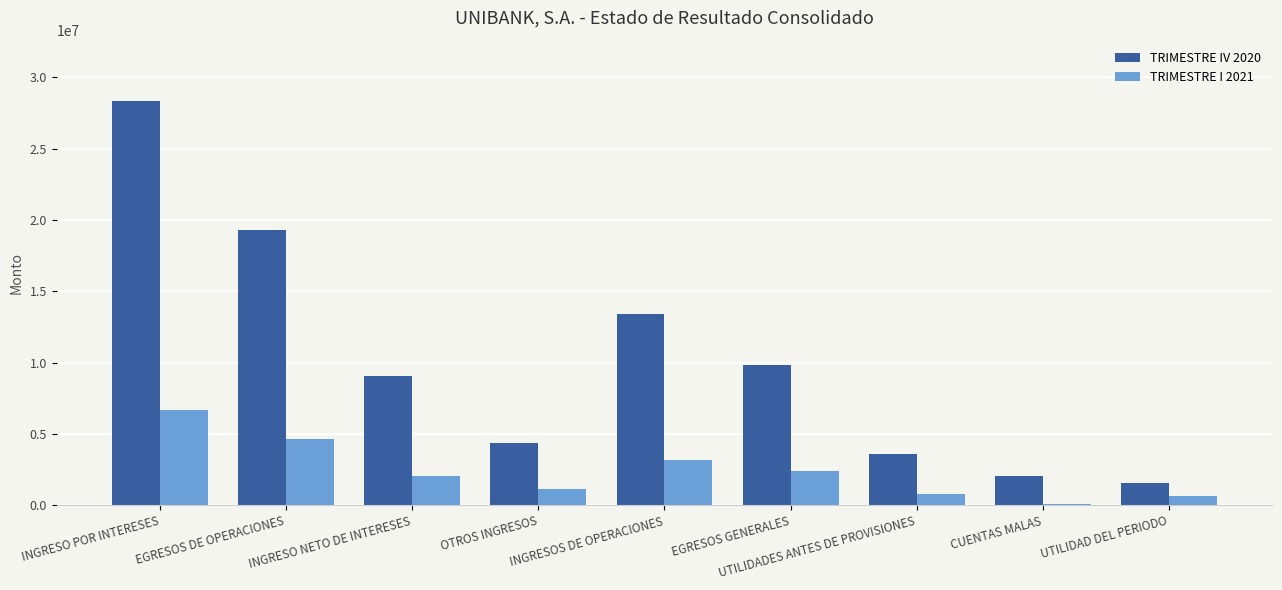

What position from the left is UTILIDAD DEL PERIODO?

9